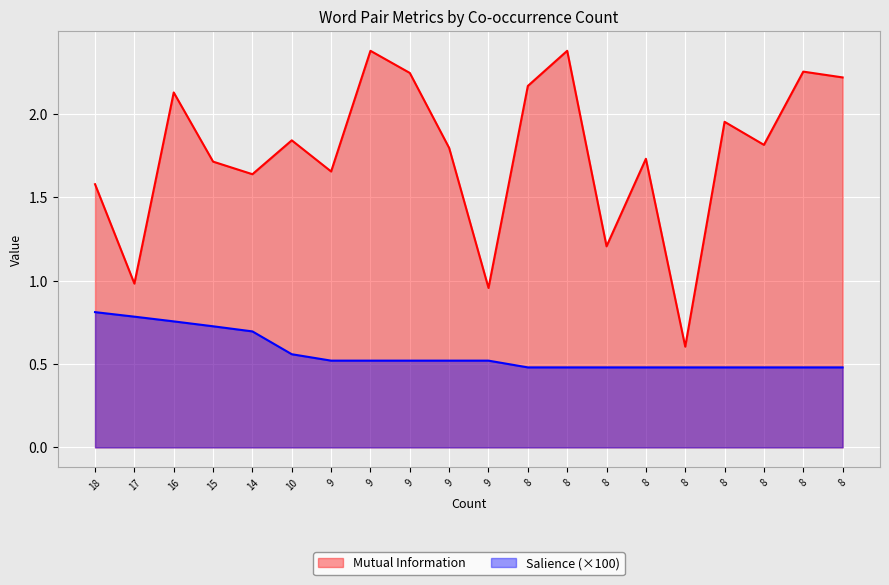

Reading left to right, transcribe all the data shown in this chart.

Mutual Information: 1.6	1.0	2.1	1.7	1.6	1.8	1.7	2.4	2.2	1.8	1.0	2.2	2.4	1.2	1.7	0.6	2.0	1.8	2.3	2.2
Salience: 0.8	0.8	0.8	0.7	0.7	0.6	0.5	0.5	0.5	0.5	0.5	0.5	0.5	0.5	0.5	0.5	0.5	0.5	0.5	0.5